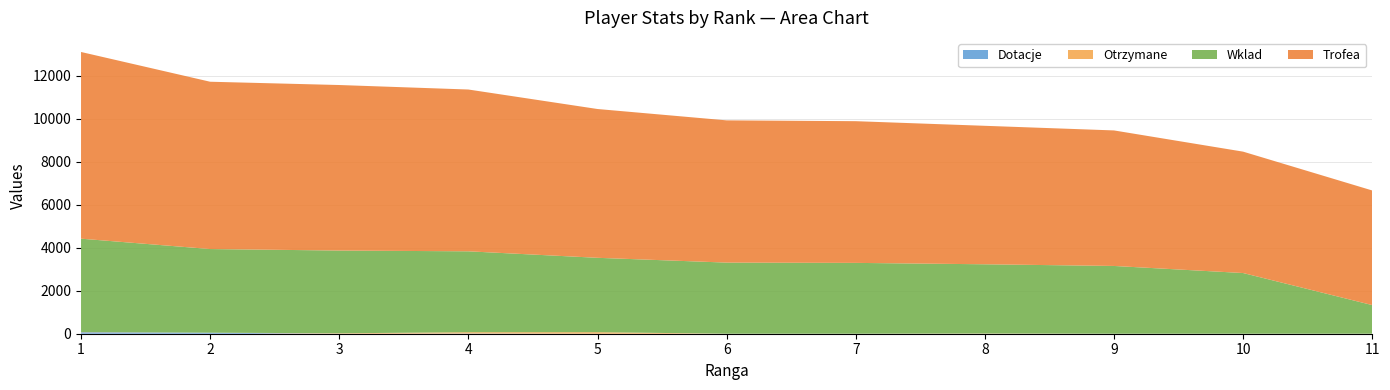

Reading right to left, list all the values displayed in this chart.

Dotacje: 0	0	0	0	0	0	0	10	0	48	69
Otrzymane: 0	0	0	10	0	0	71	60	20	0	10
Wklad: 1332	2823	3152	3220	3295	3308	3460	3763	3849	3891	4342
Trofea: 5331	5646	6304	6441	6591	6616	6921	7526	7699	7782	8684